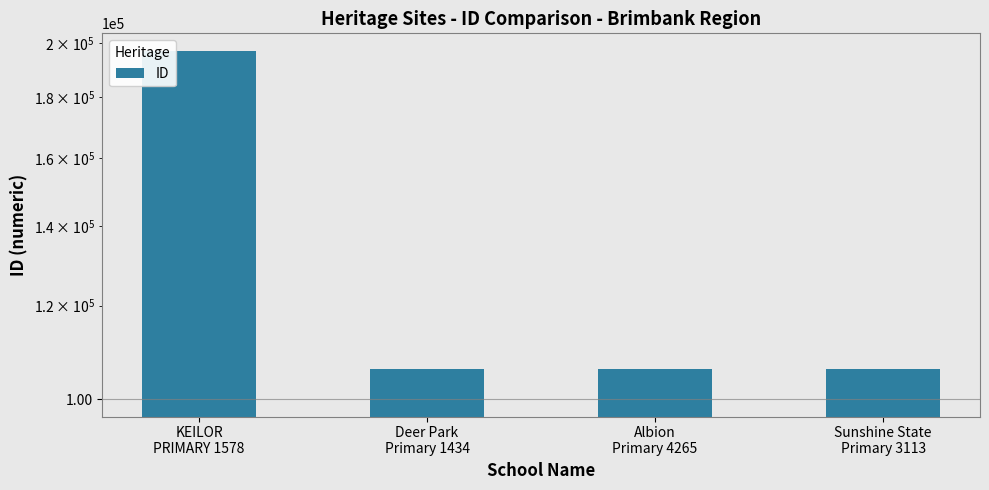

Rank the categories by value from highest to lowest.

KEILOR
PRIMARY 1578, Sunshine State
Primary 3113, Albion
Primary 4265, Deer Park
Primary 1434